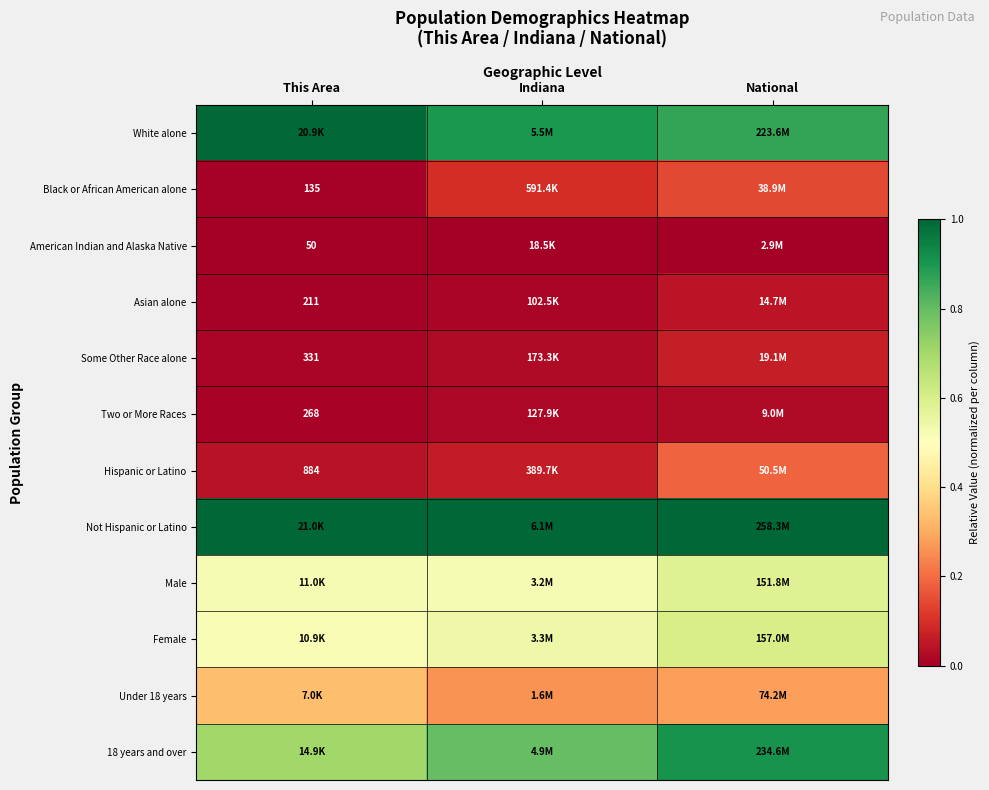

List the series in order of their peak value, lowest first.

American Indian and Alaska Native, Two or More Races, Asian alone, Some Other Race alone, Black or African American alone, Hispanic or Latino, Under 18 years, Male, Female, 18 years and over, White alone, Not Hispanic or Latino